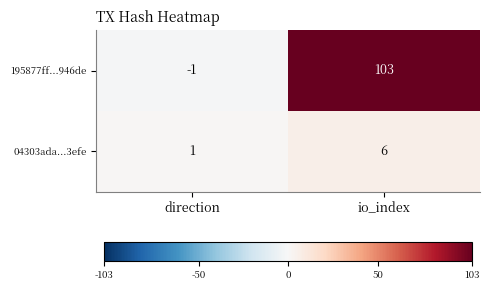

True or false: 04303ada...3efe has a value of 6 at io_index.

True